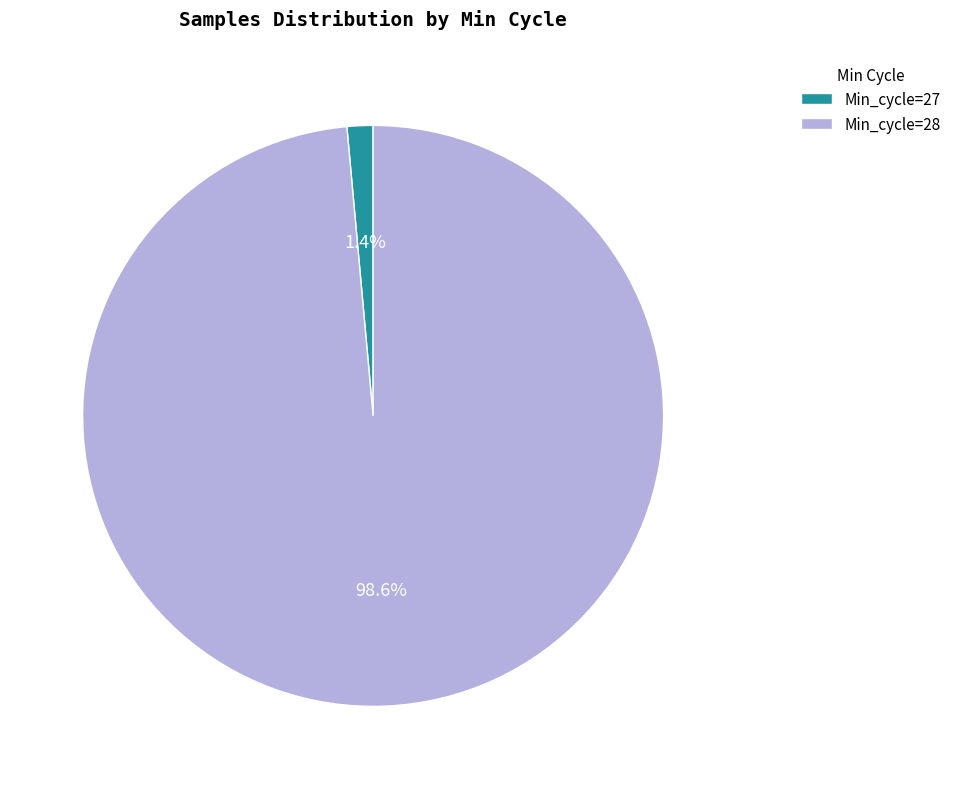

Rank the categories by value from lowest to highest.

Min_cycle=27, Min_cycle=28